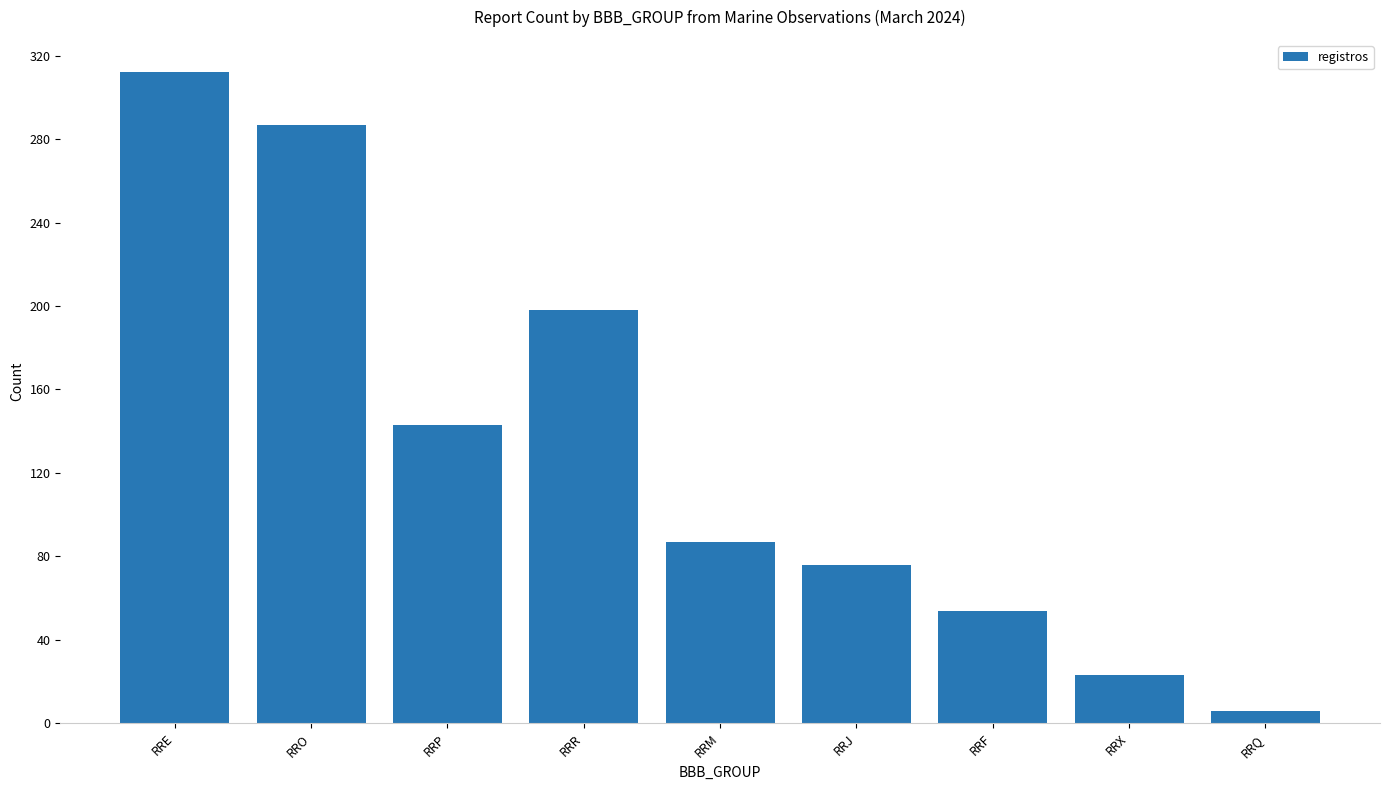

Reading left to right, extract all data points from this chart.

312	287	143	198	87	76	54	23	6